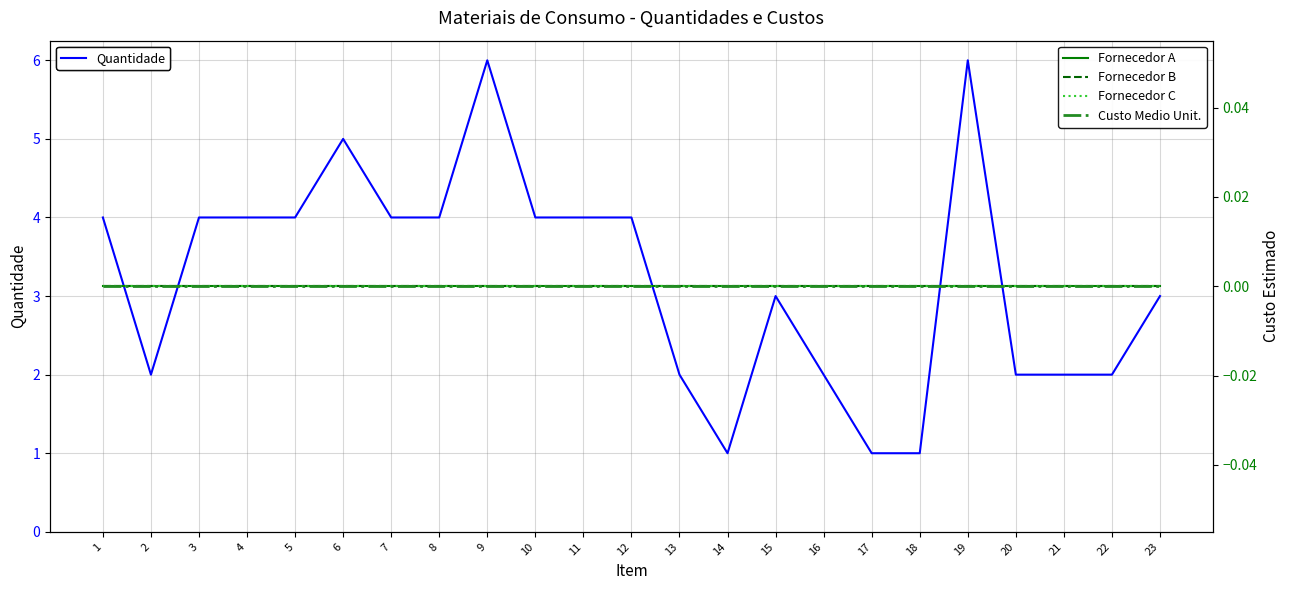

True or false: Fornecedor A and Custo Medio Unit. cross at least once.

False